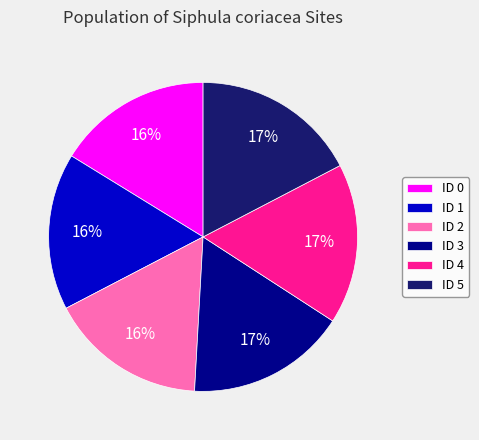

Does ID 1 represent more than half of the total?

No